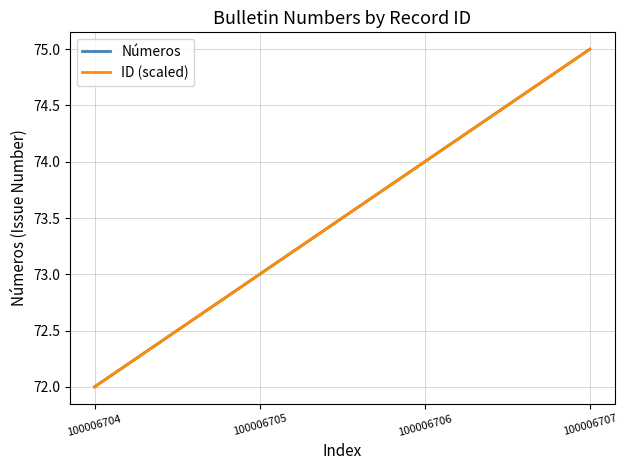

Does the chart have visible grid lines?

Yes